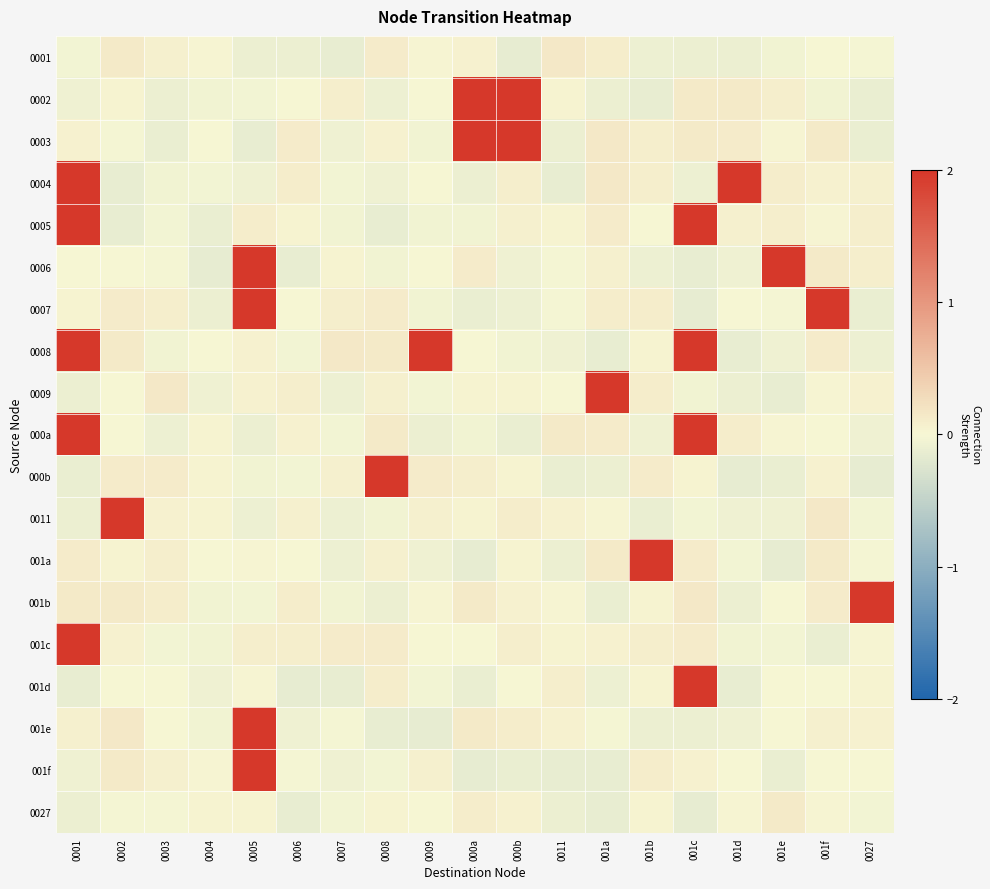

What is the total value across all series at 0002?

2.7